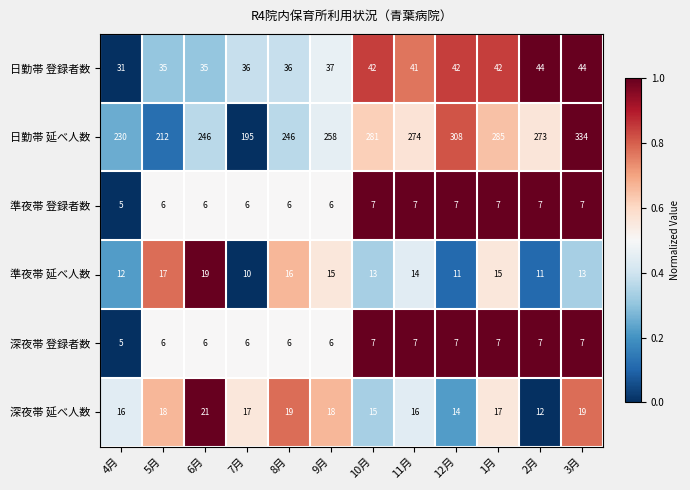

What is the total value across all series at 7月?

270